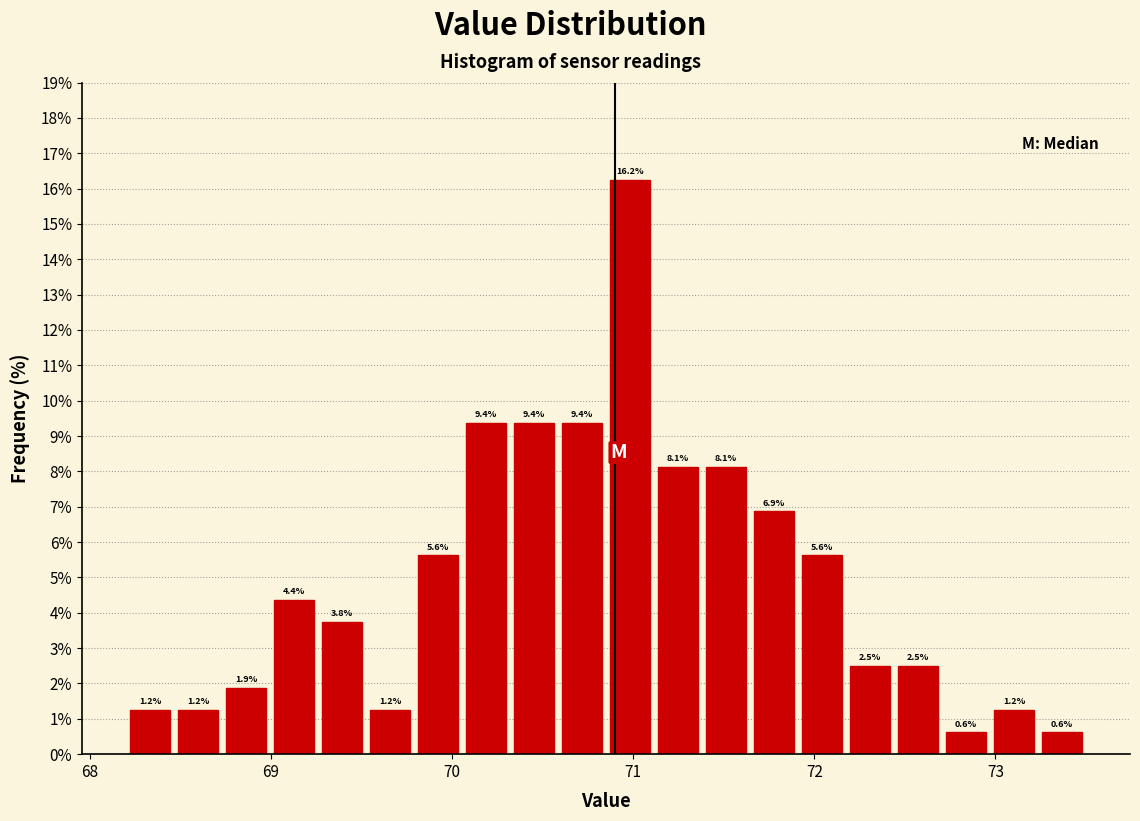

Around what value on the x-axis is the tallest bar? Give the approximate position of its centre, as read against the axis.

71.0